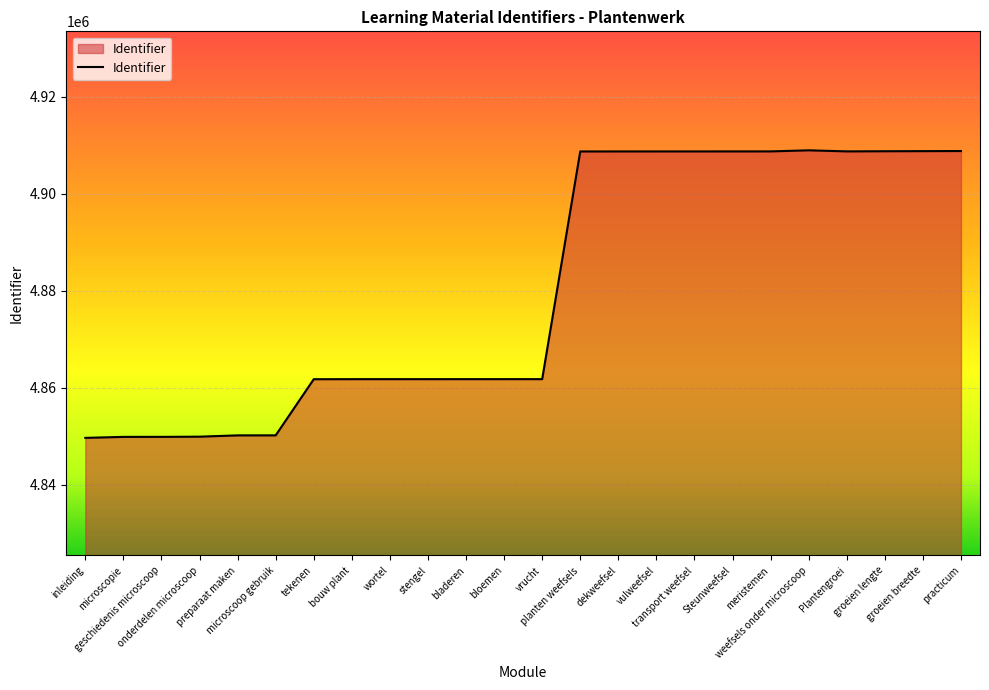

What is the greatest value displayed?

4909000